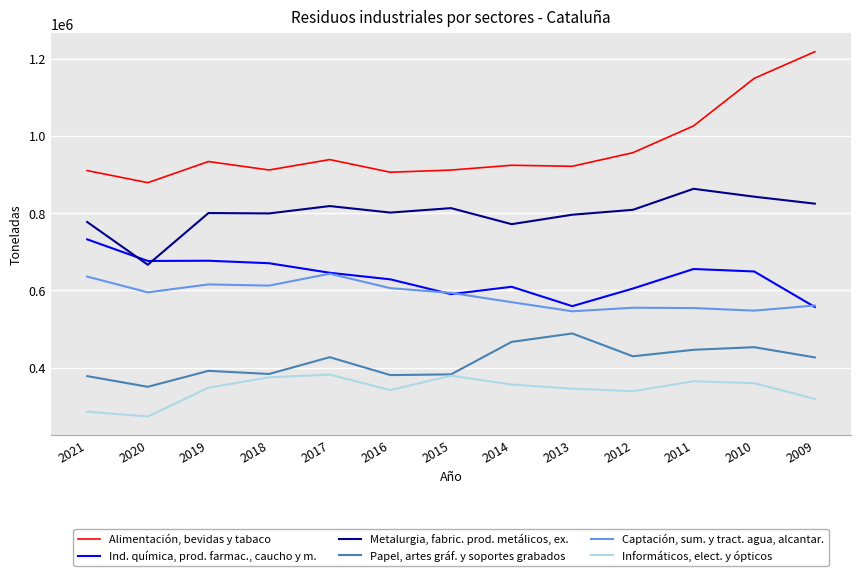

What is the sum of the Alimentación, bevidas y tabaco values at 2021 and 2020?

1788583